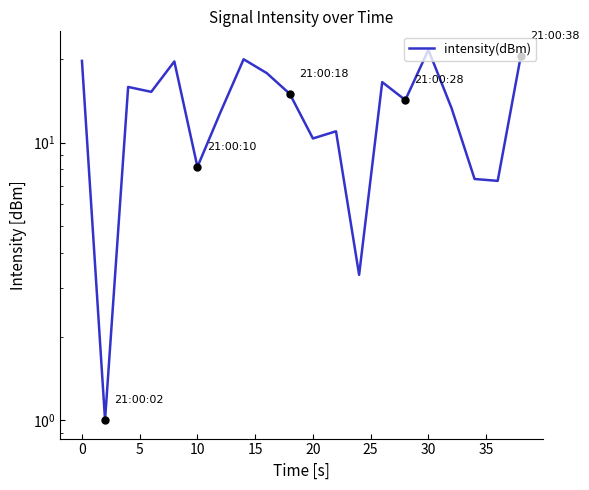

What is the ratio of the value at 15 to the value at 17?

2.9